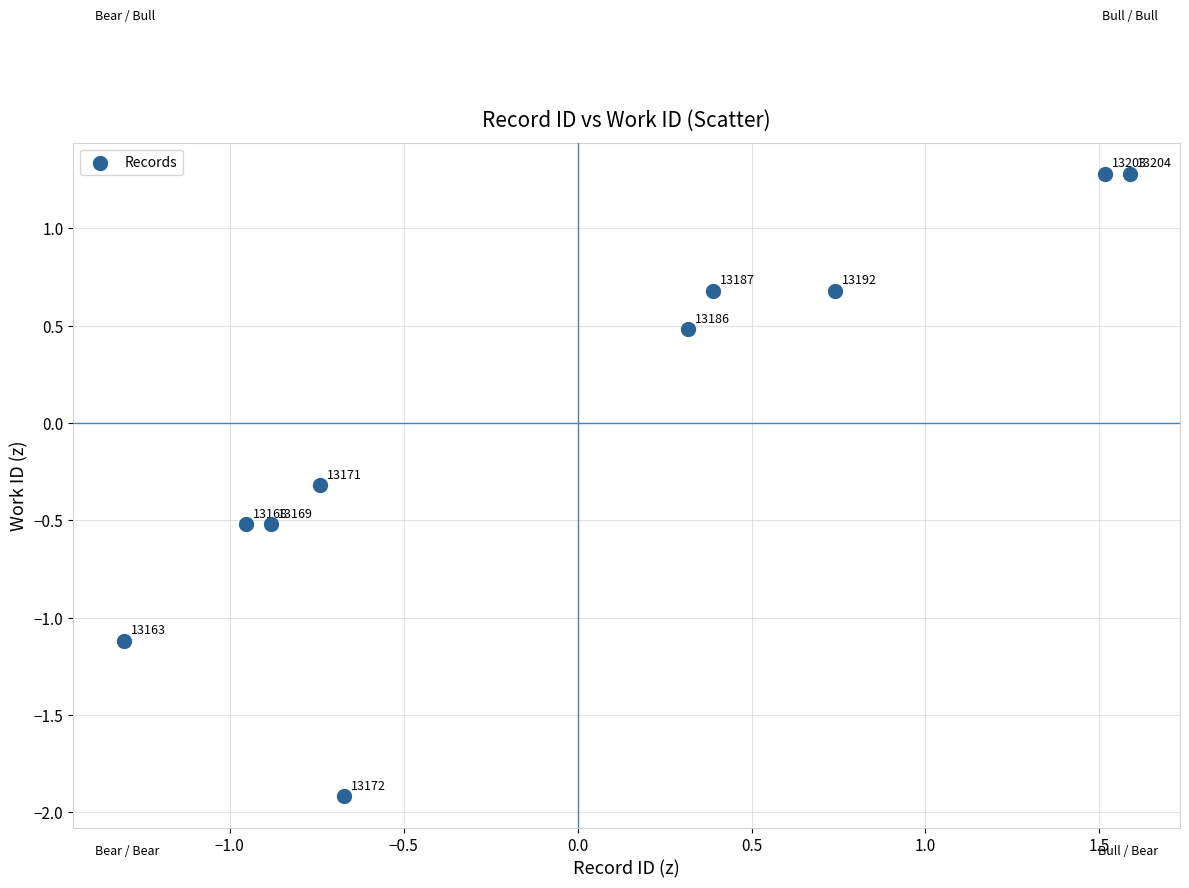

What is the range of Y values (max minus min)?

3.2